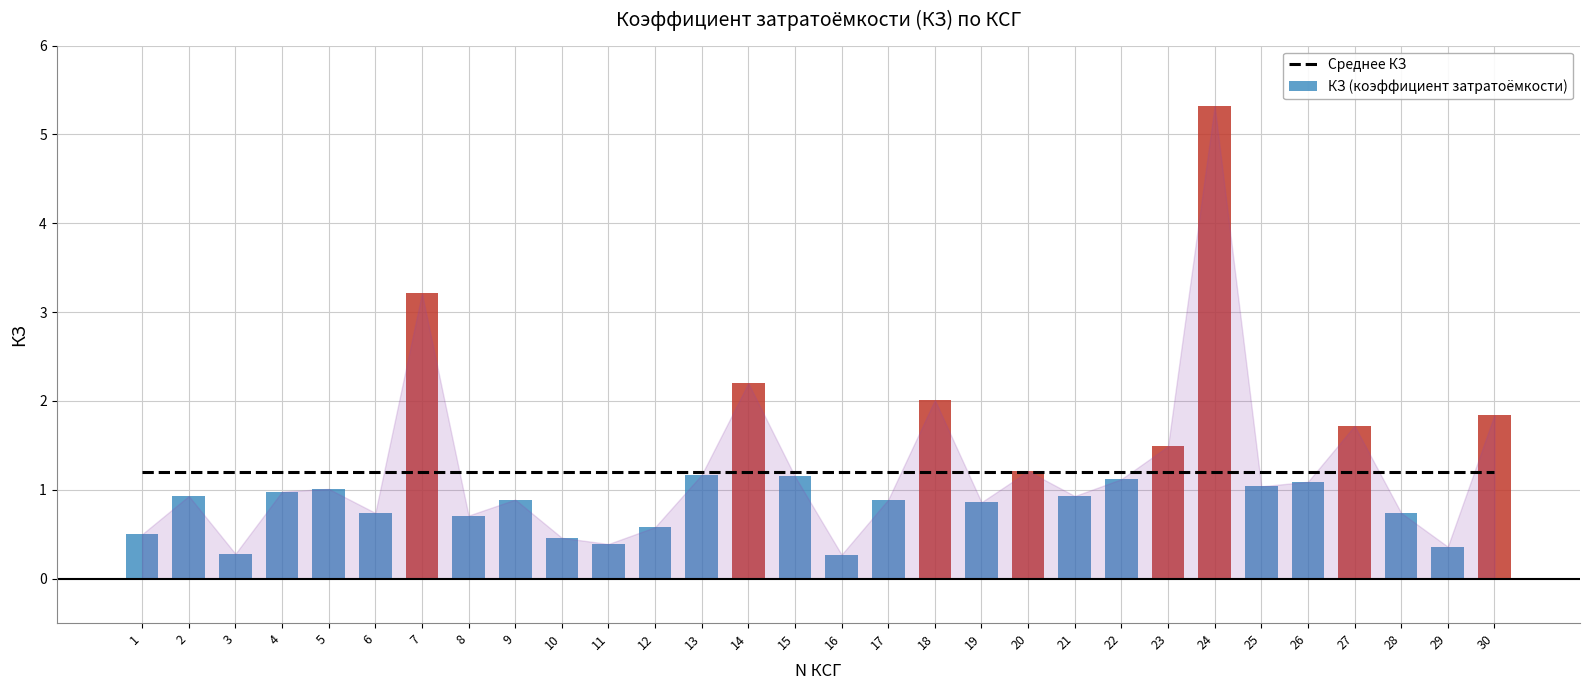

List the series in order of their peak value, highest first.

КЗ (коэффициент затратоёмкости), Среднее КЗ